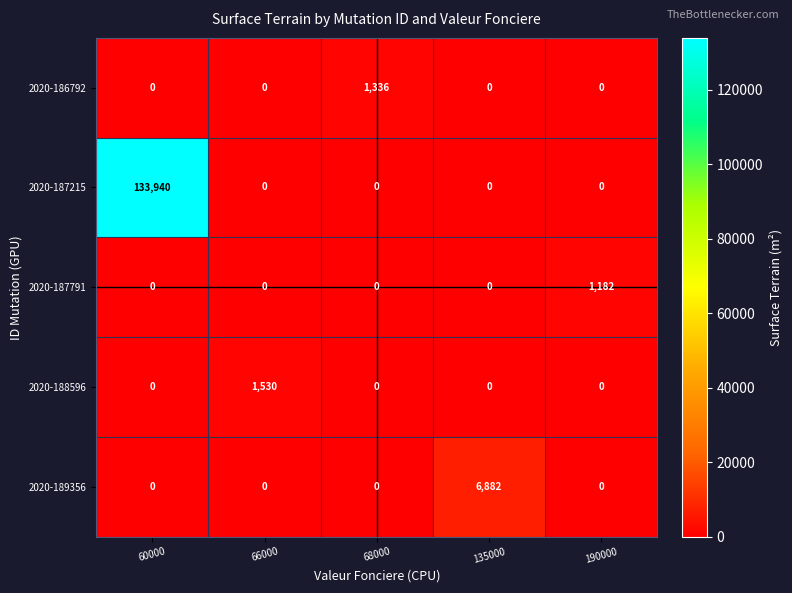

Reading right to left, what are all the values shown in this chart?

2020-186792: 190000=0	135000=0	68000=1336	66000=0	60000=0
2020-187215: 190000=0	135000=0	68000=0	66000=0	60000=133940
2020-187791: 190000=1182	135000=0	68000=0	66000=0	60000=0
2020-188596: 190000=0	135000=0	68000=0	66000=1530	60000=0
2020-189356: 190000=0	135000=6882	68000=0	66000=0	60000=0